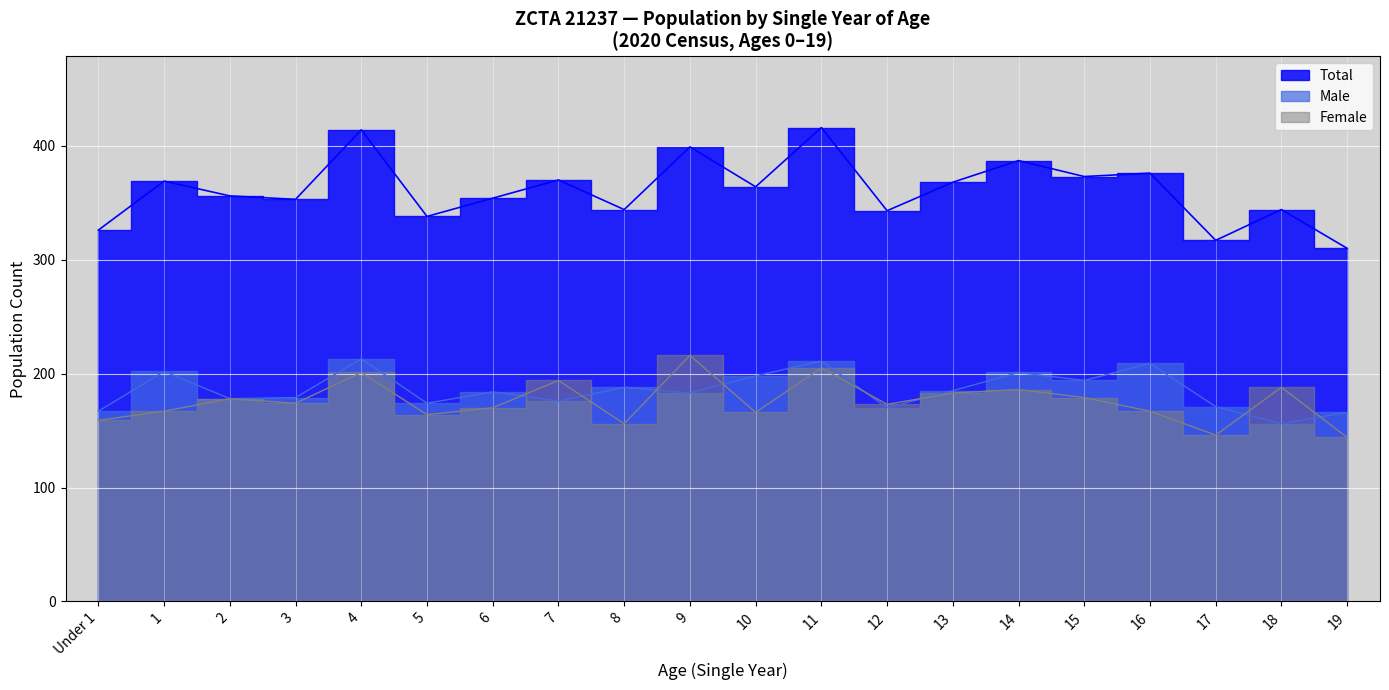

In Total, how many points are lower than both neighbors (excluding endpoints)?

7